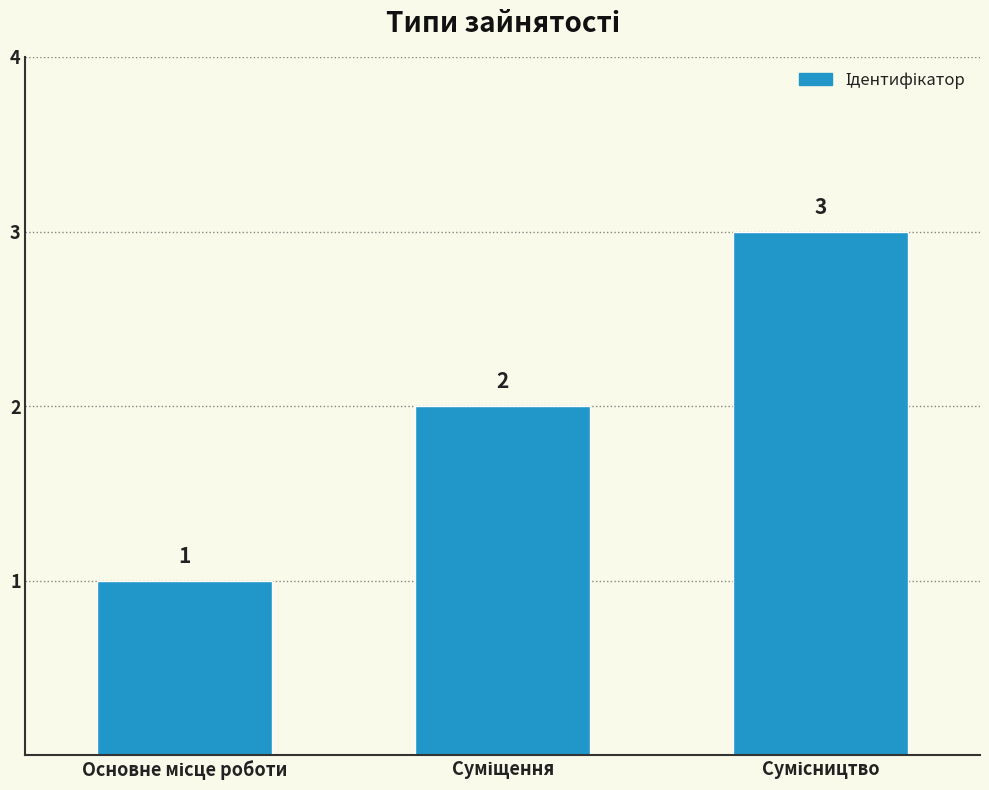

What is the maximum value shown in the chart?

3